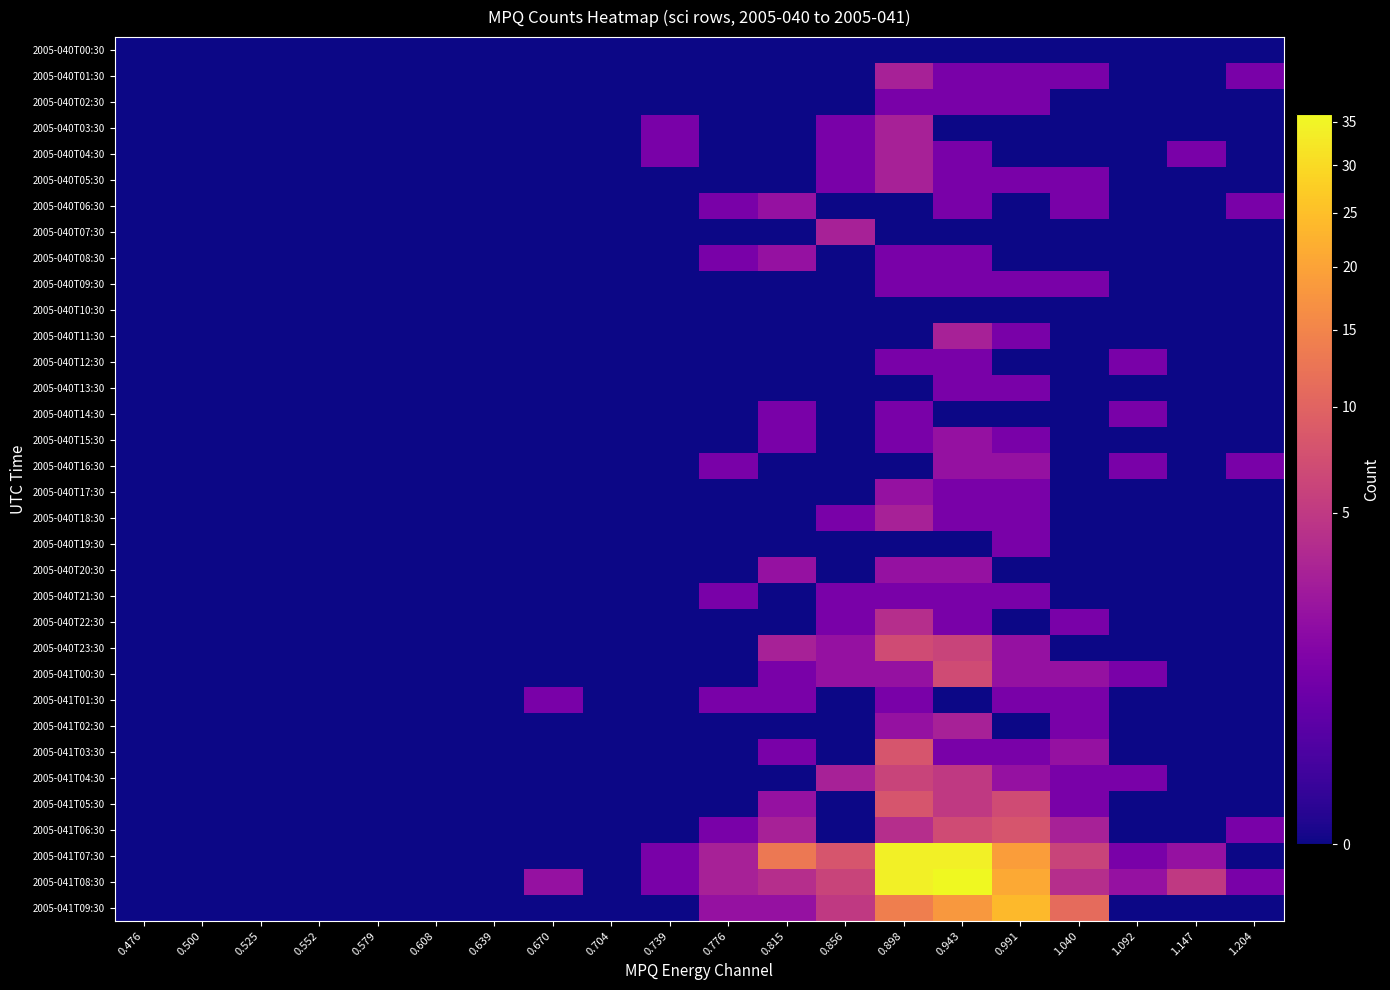

Reading left to right, transcribe all the data shown in this chart.

2005-040T00:30: 0.476=0	0.500=0	0.525=0	0.552=0	0.579=0	0.608=0	0.639=0	0.670=0	0.704=0	0.739=0	0.776=0	0.815=0	0.856=0	0.898=0	0.943=0	0.991=0	1.040=0	1.092=0	1.147=0	1.204=0
2005-040T01:30: 0.476=0	0.500=0	0.525=0	0.552=0	0.579=0	0.608=0	0.639=0	0.670=0	0.704=0	0.739=0	0.776=0	0.815=0	0.856=0	0.898=3	0.943=1	0.991=1	1.040=1	1.092=0	1.147=0	1.204=1
2005-040T02:30: 0.476=0	0.500=0	0.525=0	0.552=0	0.579=0	0.608=0	0.639=0	0.670=0	0.704=0	0.739=0	0.776=0	0.815=0	0.856=0	0.898=1	0.943=1	0.991=1	1.040=0	1.092=0	1.147=0	1.204=0
2005-040T03:30: 0.476=0	0.500=0	0.525=0	0.552=0	0.579=0	0.608=0	0.639=0	0.670=0	0.704=0	0.739=1	0.776=0	0.815=0	0.856=1	0.898=3	0.943=0	0.991=0	1.040=0	1.092=0	1.147=0	1.204=0
2005-040T04:30: 0.476=0	0.500=0	0.525=0	0.552=0	0.579=0	0.608=0	0.639=0	0.670=0	0.704=0	0.739=1	0.776=0	0.815=0	0.856=1	0.898=3	0.943=1	0.991=0	1.040=0	1.092=0	1.147=1	1.204=0
2005-040T05:30: 0.476=0	0.500=0	0.525=0	0.552=0	0.579=0	0.608=0	0.639=0	0.670=0	0.704=0	0.739=0	0.776=0	0.815=0	0.856=1	0.898=3	0.943=1	0.991=1	1.040=1	1.092=0	1.147=0	1.204=0
2005-040T06:30: 0.476=0	0.500=0	0.525=0	0.552=0	0.579=0	0.608=0	0.639=0	0.670=0	0.704=0	0.739=0	0.776=1	0.815=2	0.856=0	0.898=0	0.943=1	0.991=0	1.040=1	1.092=0	1.147=0	1.204=1
2005-040T07:30: 0.476=0	0.500=0	0.525=0	0.552=0	0.579=0	0.608=0	0.639=0	0.670=0	0.704=0	0.739=0	0.776=0	0.815=0	0.856=3	0.898=0	0.943=0	0.991=0	1.040=0	1.092=0	1.147=0	1.204=0
2005-040T08:30: 0.476=0	0.500=0	0.525=0	0.552=0	0.579=0	0.608=0	0.639=0	0.670=0	0.704=0	0.739=0	0.776=1	0.815=2	0.856=0	0.898=1	0.943=1	0.991=0	1.040=0	1.092=0	1.147=0	1.204=0
2005-040T09:30: 0.476=0	0.500=0	0.525=0	0.552=0	0.579=0	0.608=0	0.639=0	0.670=0	0.704=0	0.739=0	0.776=0	0.815=0	0.856=0	0.898=1	0.943=1	0.991=1	1.040=1	1.092=0	1.147=0	1.204=0
2005-040T10:30: 0.476=0	0.500=0	0.525=0	0.552=0	0.579=0	0.608=0	0.639=0	0.670=0	0.704=0	0.739=0	0.776=0	0.815=0	0.856=0	0.898=0	0.943=0	0.991=0	1.040=0	1.092=0	1.147=0	1.204=0
2005-040T11:30: 0.476=0	0.500=0	0.525=0	0.552=0	0.579=0	0.608=0	0.639=0	0.670=0	0.704=0	0.739=0	0.776=0	0.815=0	0.856=0	0.898=0	0.943=3	0.991=1	1.040=0	1.092=0	1.147=0	1.204=0
2005-040T12:30: 0.476=0	0.500=0	0.525=0	0.552=0	0.579=0	0.608=0	0.639=0	0.670=0	0.704=0	0.739=0	0.776=0	0.815=0	0.856=0	0.898=1	0.943=1	0.991=0	1.040=0	1.092=1	1.147=0	1.204=0
2005-040T13:30: 0.476=0	0.500=0	0.525=0	0.552=0	0.579=0	0.608=0	0.639=0	0.670=0	0.704=0	0.739=0	0.776=0	0.815=0	0.856=0	0.898=0	0.943=1	0.991=1	1.040=0	1.092=0	1.147=0	1.204=0
2005-040T14:30: 0.476=0	0.500=0	0.525=0	0.552=0	0.579=0	0.608=0	0.639=0	0.670=0	0.704=0	0.739=0	0.776=0	0.815=1	0.856=0	0.898=1	0.943=0	0.991=0	1.040=0	1.092=1	1.147=0	1.204=0
2005-040T15:30: 0.476=0	0.500=0	0.525=0	0.552=0	0.579=0	0.608=0	0.639=0	0.670=0	0.704=0	0.739=0	0.776=0	0.815=1	0.856=0	0.898=1	0.943=2	0.991=1	1.040=0	1.092=0	1.147=0	1.204=0
2005-040T16:30: 0.476=0	0.500=0	0.525=0	0.552=0	0.579=0	0.608=0	0.639=0	0.670=0	0.704=0	0.739=0	0.776=1	0.815=0	0.856=0	0.898=0	0.943=2	0.991=2	1.040=0	1.092=1	1.147=0	1.204=1
2005-040T17:30: 0.476=0	0.500=0	0.525=0	0.552=0	0.579=0	0.608=0	0.639=0	0.670=0	0.704=0	0.739=0	0.776=0	0.815=0	0.856=0	0.898=2	0.943=1	0.991=1	1.040=0	1.092=0	1.147=0	1.204=0
2005-040T18:30: 0.476=0	0.500=0	0.525=0	0.552=0	0.579=0	0.608=0	0.639=0	0.670=0	0.704=0	0.739=0	0.776=0	0.815=0	0.856=1	0.898=3	0.943=1	0.991=1	1.040=0	1.092=0	1.147=0	1.204=0
2005-040T19:30: 0.476=0	0.500=0	0.525=0	0.552=0	0.579=0	0.608=0	0.639=0	0.670=0	0.704=0	0.739=0	0.776=0	0.815=0	0.856=0	0.898=0	0.943=0	0.991=1	1.040=0	1.092=0	1.147=0	1.204=0
2005-040T20:30: 0.476=0	0.500=0	0.525=0	0.552=0	0.579=0	0.608=0	0.639=0	0.670=0	0.704=0	0.739=0	0.776=0	0.815=2	0.856=0	0.898=2	0.943=2	0.991=0	1.040=0	1.092=0	1.147=0	1.204=0
2005-040T21:30: 0.476=0	0.500=0	0.525=0	0.552=0	0.579=0	0.608=0	0.639=0	0.670=0	0.704=0	0.739=0	0.776=1	0.815=0	0.856=1	0.898=1	0.943=1	0.991=1	1.040=0	1.092=0	1.147=0	1.204=0
2005-040T22:30: 0.476=0	0.500=0	0.525=0	0.552=0	0.579=0	0.608=0	0.639=0	0.670=0	0.704=0	0.739=0	0.776=0	0.815=0	0.856=1	0.898=4	0.943=1	0.991=0	1.040=1	1.092=0	1.147=0	1.204=0
2005-040T23:30: 0.476=0	0.500=0	0.525=0	0.552=0	0.579=0	0.608=0	0.639=0	0.670=0	0.704=0	0.739=0	0.776=0	0.815=3	0.856=2	0.898=7	0.943=6	0.991=2	1.040=0	1.092=0	1.147=0	1.204=0
2005-041T00:30: 0.476=0	0.500=0	0.525=0	0.552=0	0.579=0	0.608=0	0.639=0	0.670=0	0.704=0	0.739=0	0.776=0	0.815=1	0.856=2	0.898=2	0.943=7	0.991=2	1.040=2	1.092=1	1.147=0	1.204=0
2005-041T01:30: 0.476=0	0.500=0	0.525=0	0.552=0	0.579=0	0.608=0	0.639=0	0.670=1	0.704=0	0.739=0	0.776=1	0.815=1	0.856=0	0.898=1	0.943=0	0.991=1	1.040=1	1.092=0	1.147=0	1.204=0
2005-041T02:30: 0.476=0	0.500=0	0.525=0	0.552=0	0.579=0	0.608=0	0.639=0	0.670=0	0.704=0	0.739=0	0.776=0	0.815=0	0.856=0	0.898=2	0.943=3	0.991=0	1.040=1	1.092=0	1.147=0	1.204=0
2005-041T03:30: 0.476=0	0.500=0	0.525=0	0.552=0	0.579=0	0.608=0	0.639=0	0.670=0	0.704=0	0.739=0	0.776=0	0.815=1	0.856=0	0.898=8	0.943=1	0.991=1	1.040=2	1.092=0	1.147=0	1.204=0
2005-041T04:30: 0.476=0	0.500=0	0.525=0	0.552=0	0.579=0	0.608=0	0.639=0	0.670=0	0.704=0	0.739=0	0.776=0	0.815=0	0.856=3	0.898=6	0.943=5	0.991=2	1.040=1	1.092=1	1.147=0	1.204=0
2005-041T05:30: 0.476=0	0.500=0	0.525=0	0.552=0	0.579=0	0.608=0	0.639=0	0.670=0	0.704=0	0.739=0	0.776=0	0.815=2	0.856=0	0.898=8	0.943=5	0.991=7	1.040=1	1.092=0	1.147=0	1.204=0
2005-041T06:30: 0.476=0	0.500=0	0.525=0	0.552=0	0.579=0	0.608=0	0.639=0	0.670=0	0.704=0	0.739=0	0.776=1	0.815=3	0.856=0	0.898=4	0.943=7	0.991=8	1.040=3	1.092=0	1.147=0	1.204=1
2005-041T07:30: 0.476=0	0.500=0	0.525=0	0.552=0	0.579=0	0.608=0	0.639=0	0.670=0	0.704=0	0.739=1	0.776=3	0.815=13	0.856=8	0.898=34	0.943=34	0.991=19	1.040=6	1.092=1	1.147=2	1.204=0
2005-041T08:30: 0.476=0	0.500=0	0.525=0	0.552=0	0.579=0	0.608=0	0.639=0	0.670=2	0.704=0	0.739=1	0.776=3	0.815=4	0.856=6	0.898=34	0.943=36	0.991=21	1.040=4	1.092=2	1.147=5	1.204=1
2005-041T09:30: 0.476=0	0.500=0	0.525=0	0.552=0	0.579=0	0.608=0	0.639=0	0.670=0	0.704=0	0.739=0	0.776=2	0.815=2	0.856=5	0.898=14	0.943=18	0.991=24	1.040=11	1.092=0	1.147=0	1.204=0